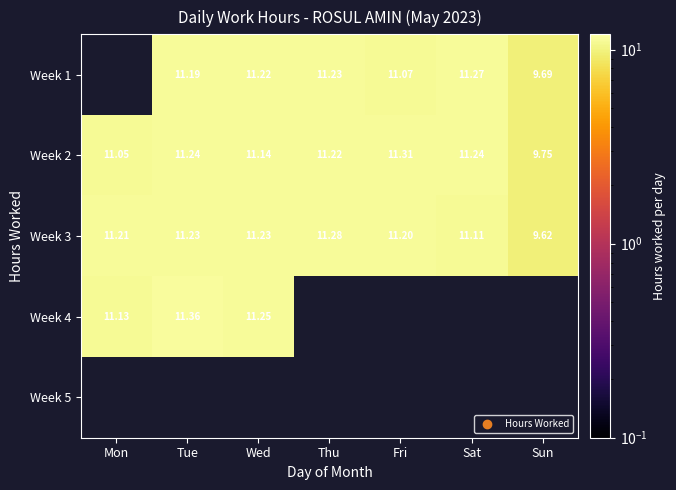

What is the sum of the Week 2 values at Fri and Sun?

21.1